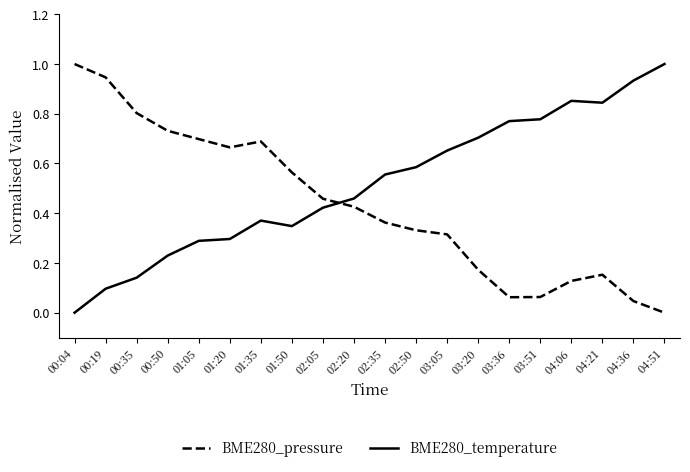

What is the greatest value displayed?

1.0